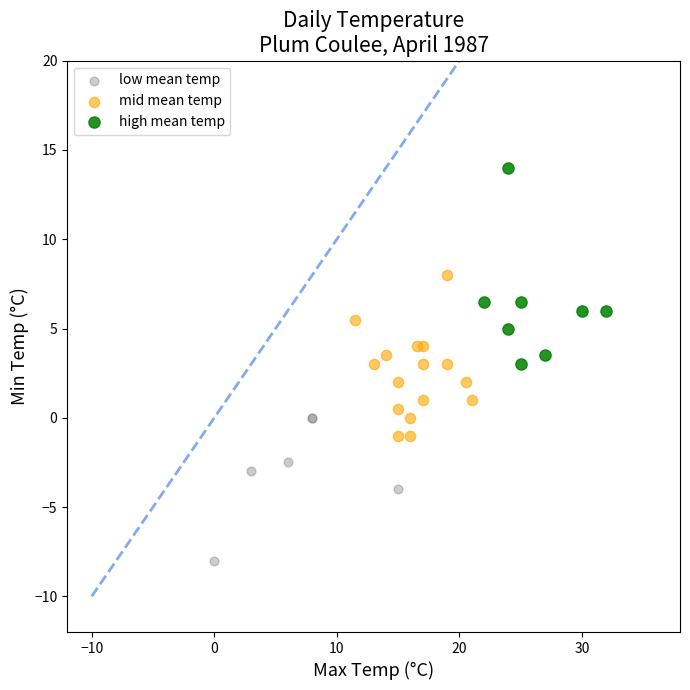

What are all the series names shown in the legend?

low mean temp, mid mean temp, high mean temp